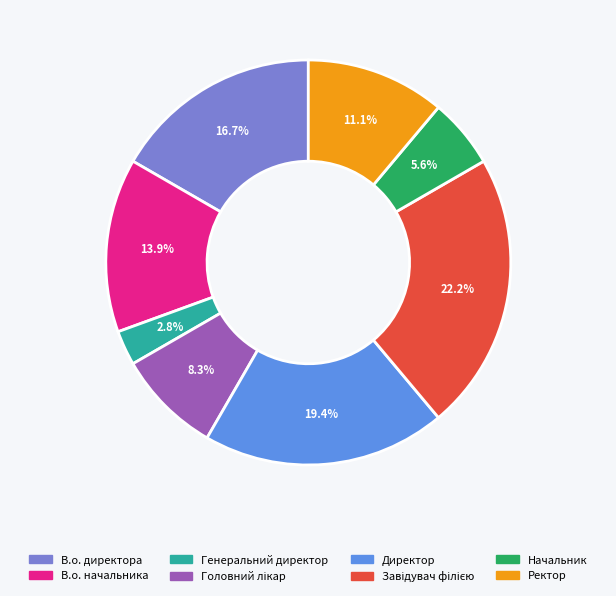

To the nearest percent, what percentage of the pie is В.о. начальника?

14%